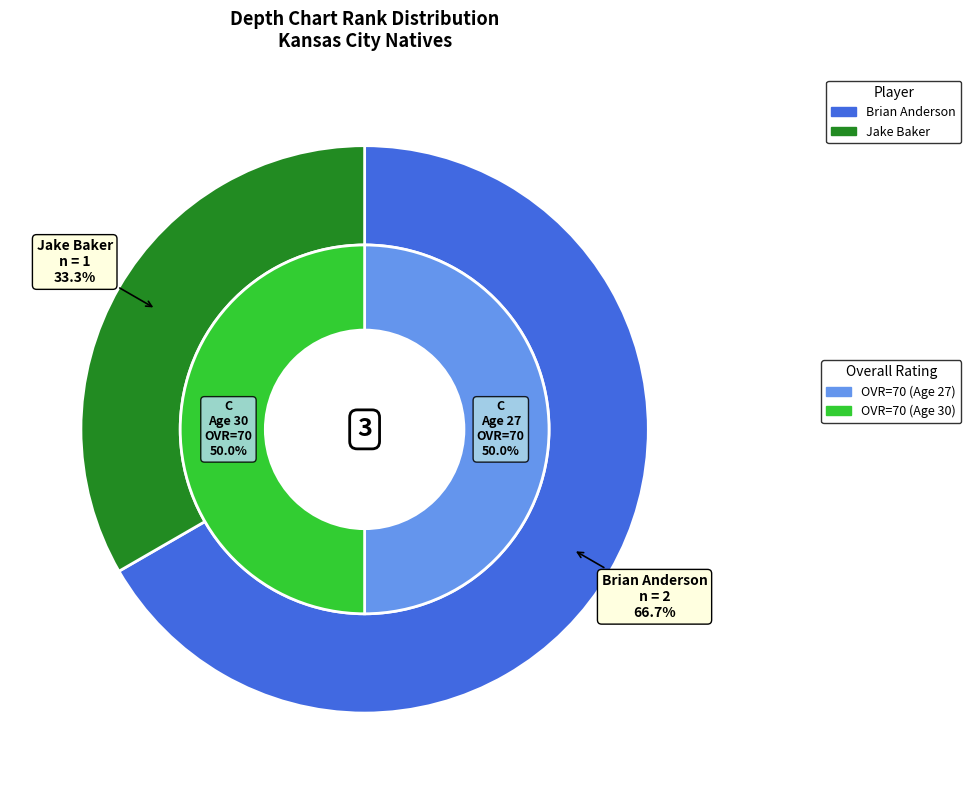

To the nearest percent, what portion does Jake Baker represent?

33%